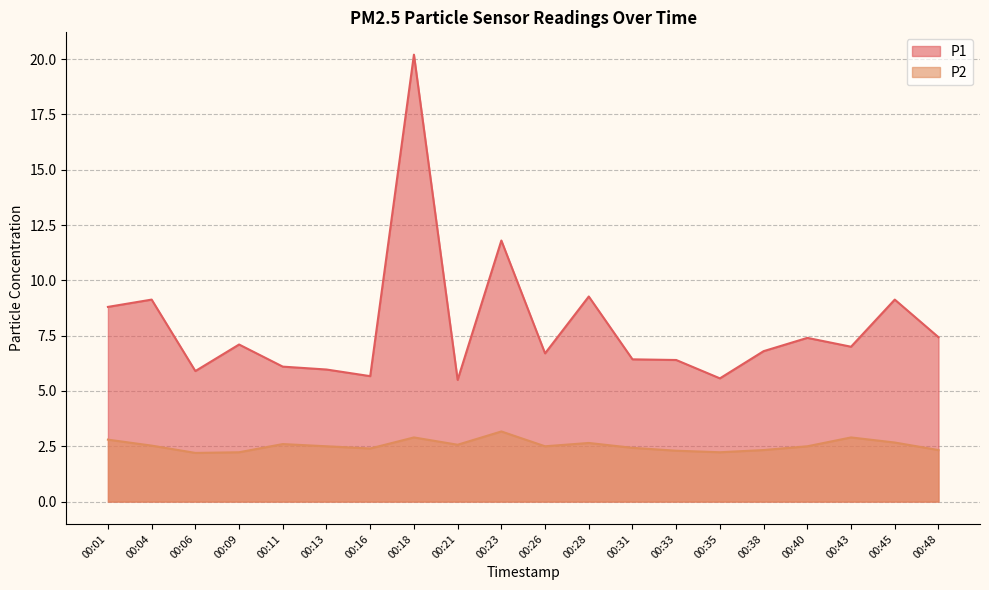

What is the difference between the maximum and minimum values in the P1 series?

14.7